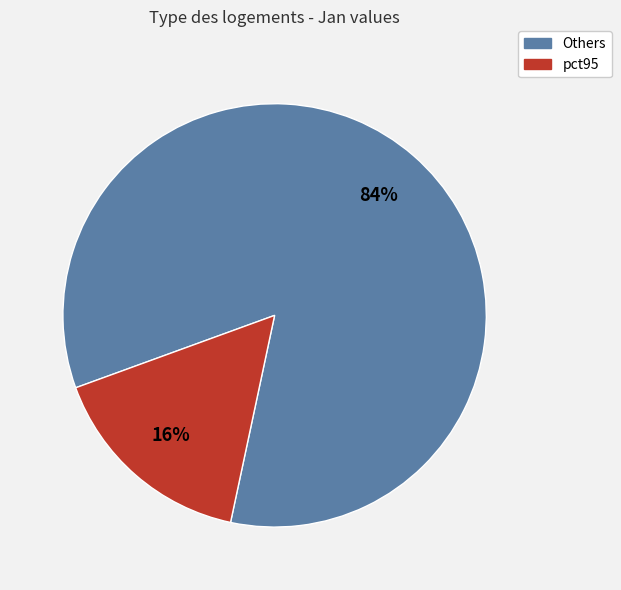

To the nearest percent, what is the average slice percentage?

50%